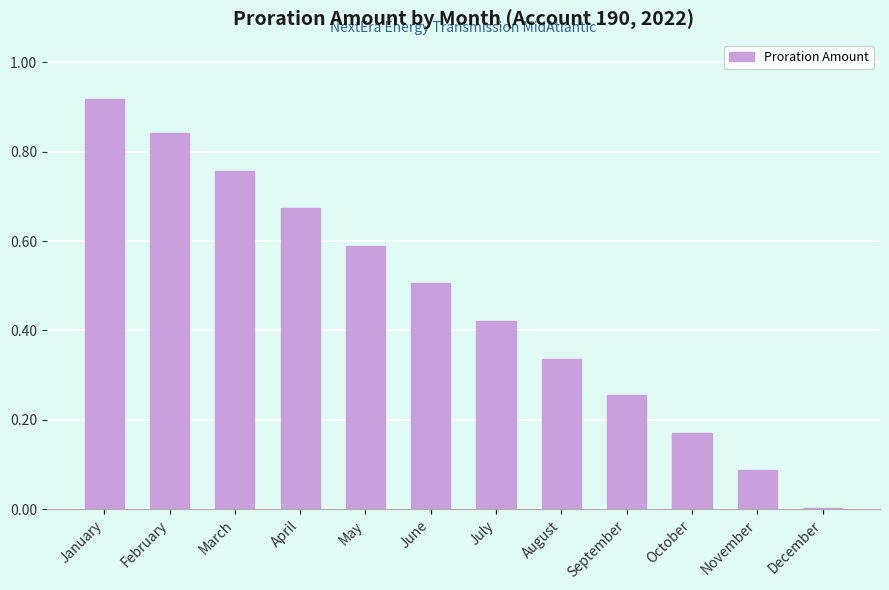

Between April and March, which is larger?

March